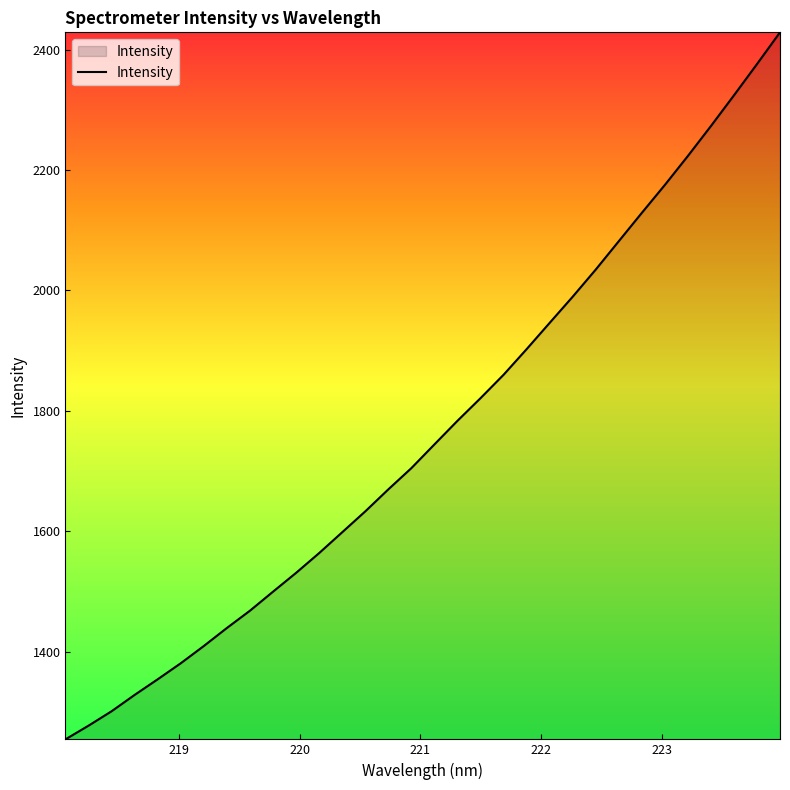

What is the smallest value displayed?

1254.1